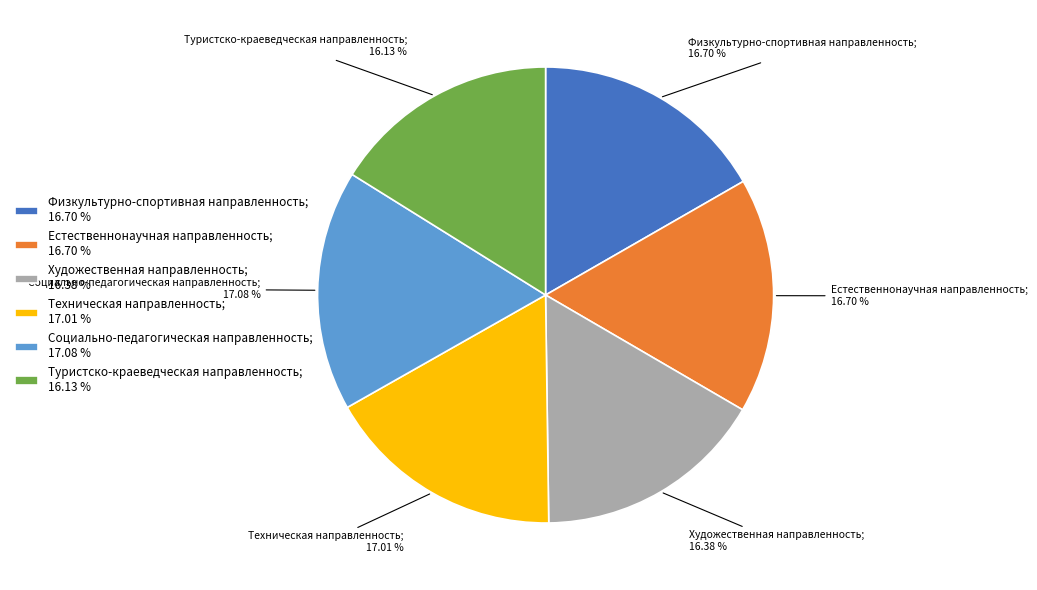

How many segments does this pie chart have?

6